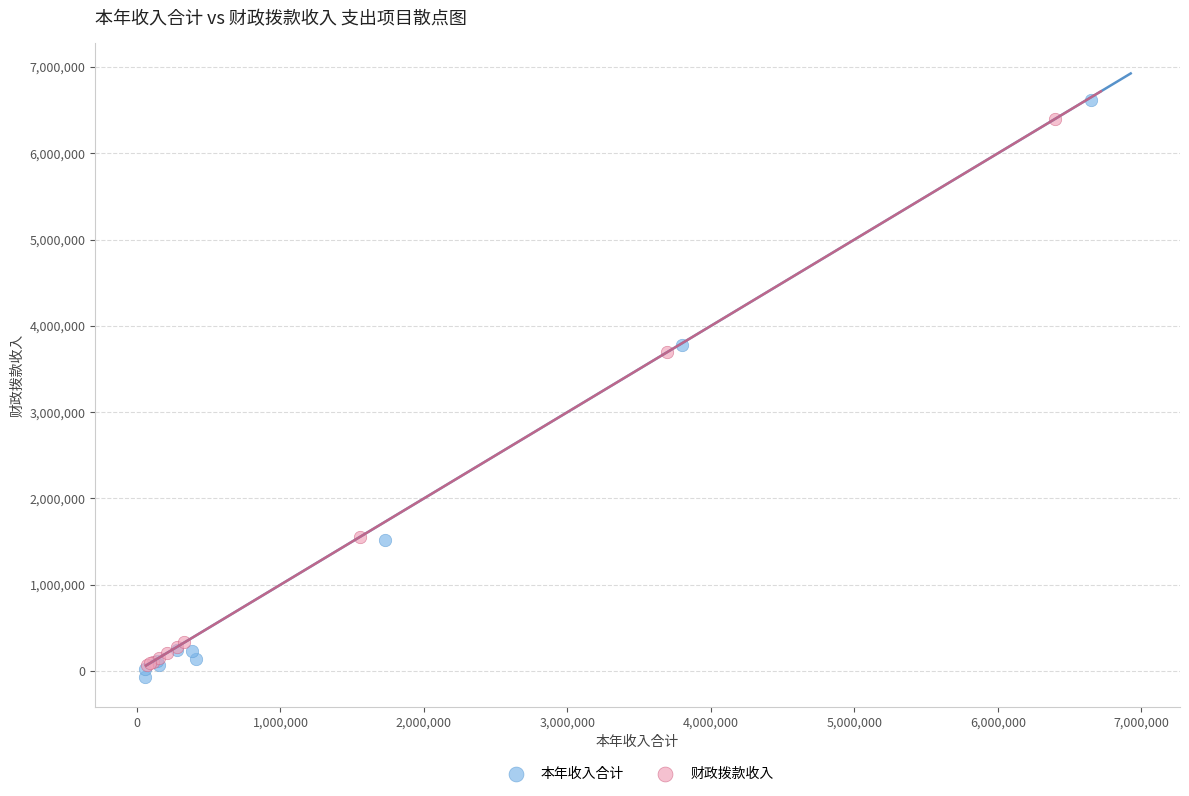

Which series reaches the minimum Y coordinate?

本年收入合计